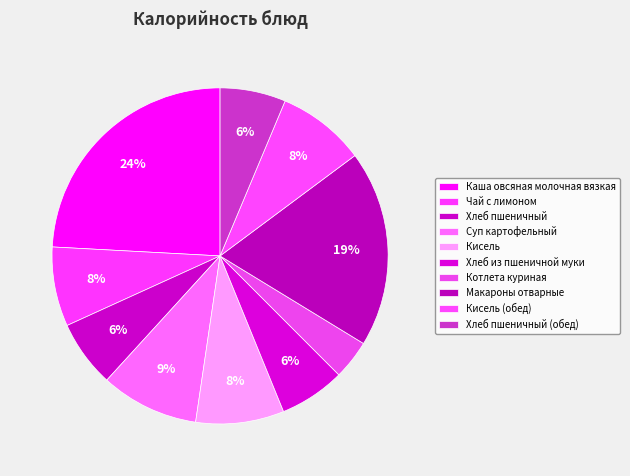

Is it true that Хлеб из пшеничной муки is 6% of the pie?

True